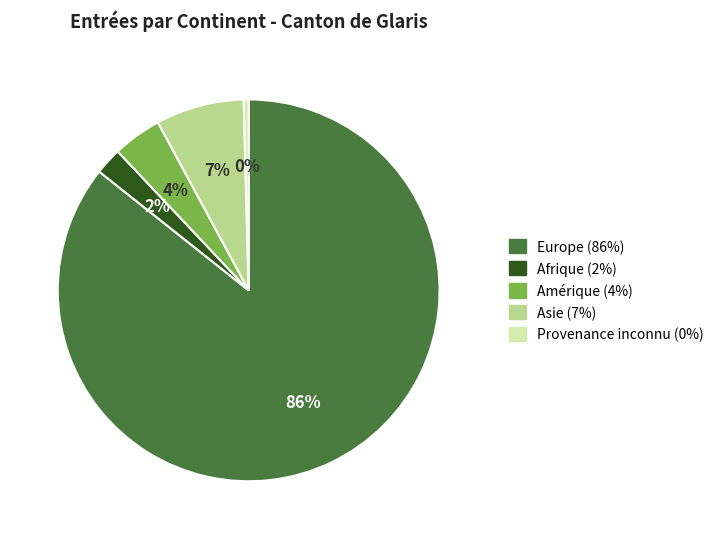

Between Amérique and Provenance inconnu, which is larger?

Amérique